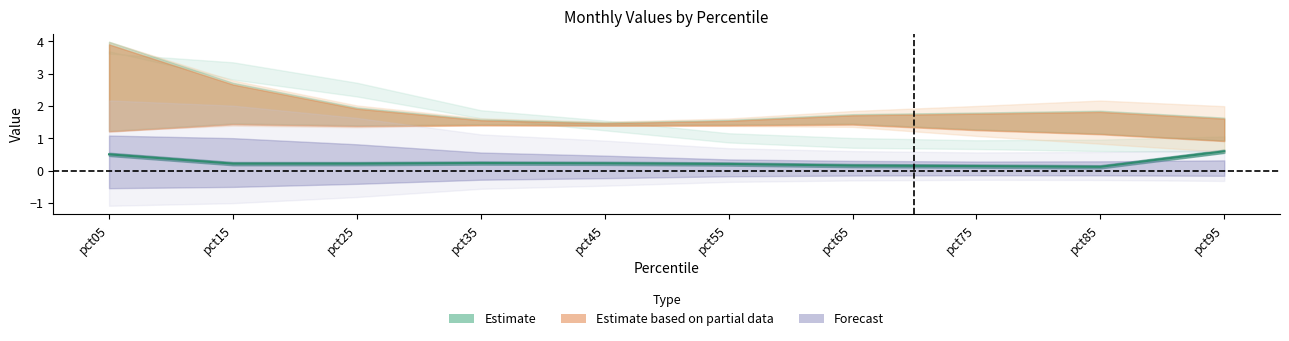

True or false: the data shows 0.1 at pct65.

False